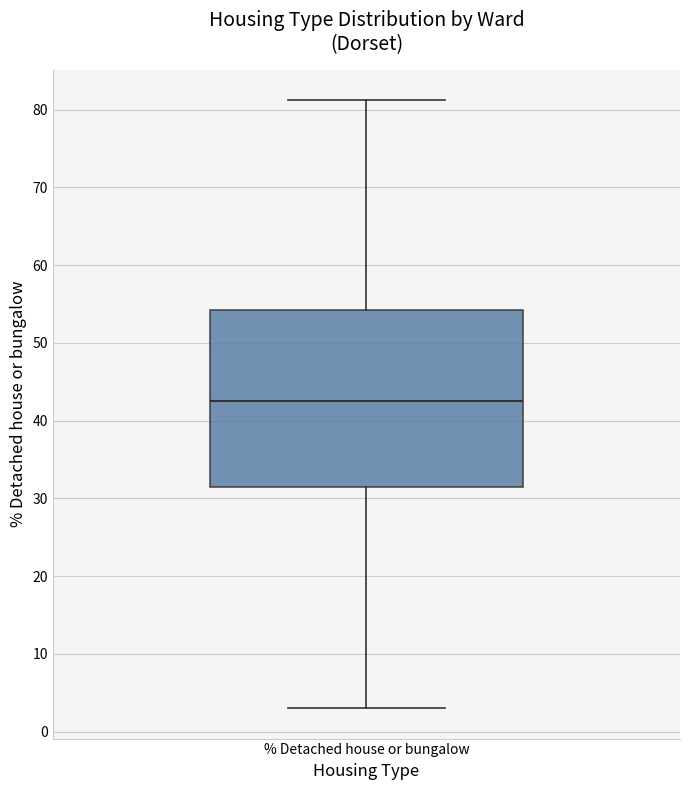

Where does the upper whisker of the box for % Detached house or bungalow end on the y-axis? The values are not printed on the chart, so give them approximately, as read against the axis.

81